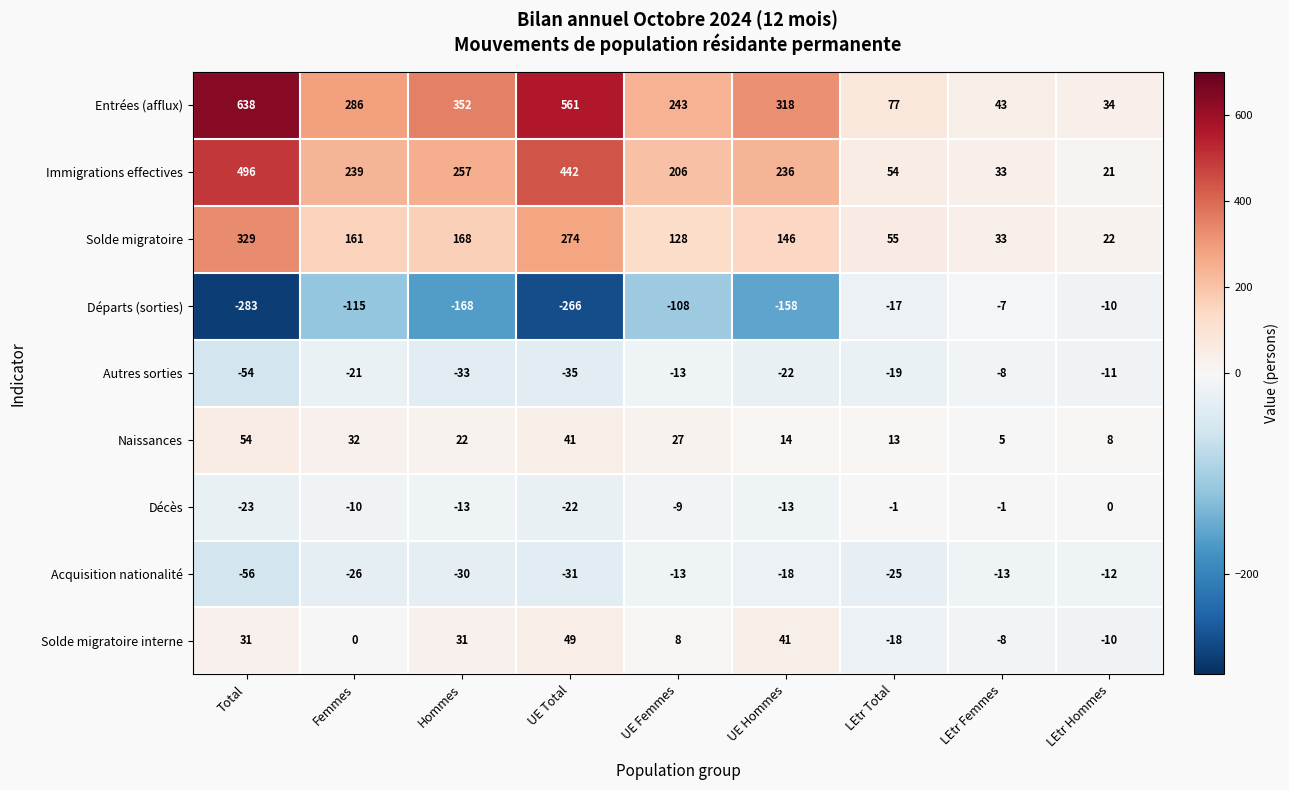

Is it true that Entrées (afflux) equals 638 at Total?

True